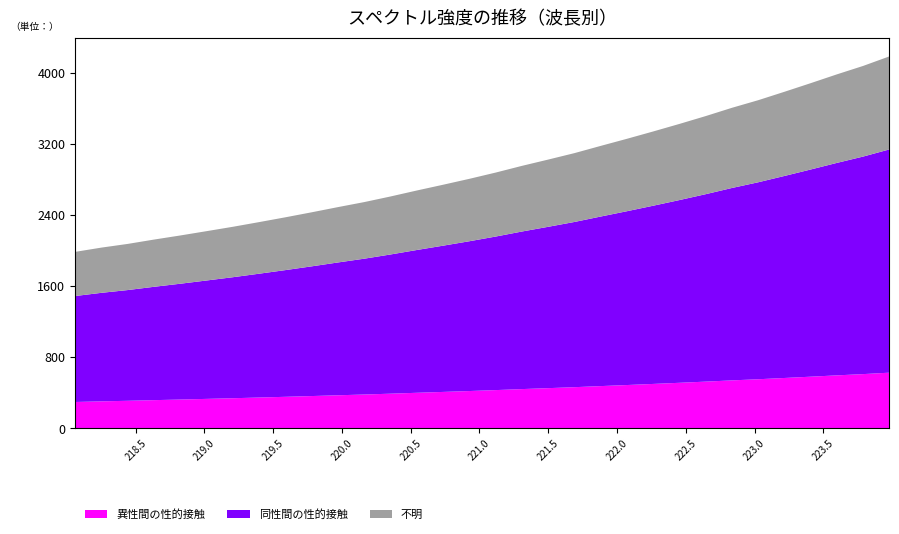

Reading right to left, list all the values displayed in this chart.

4185.2	4078.0	3983.1	3884.0	3787.1	3692.4	3607.0	3513.8	3425.7	3340.9	3258.4	3178.6	3097.2	3024.6	2953.9	2878.5	2808.2	2741.7	2676.9	2609.8	2546.7	2490.1	2431.8	2375.5	2321.4	2268.7	2219.6	2171.1	2124.9	2076.0	2034.5	1986.6